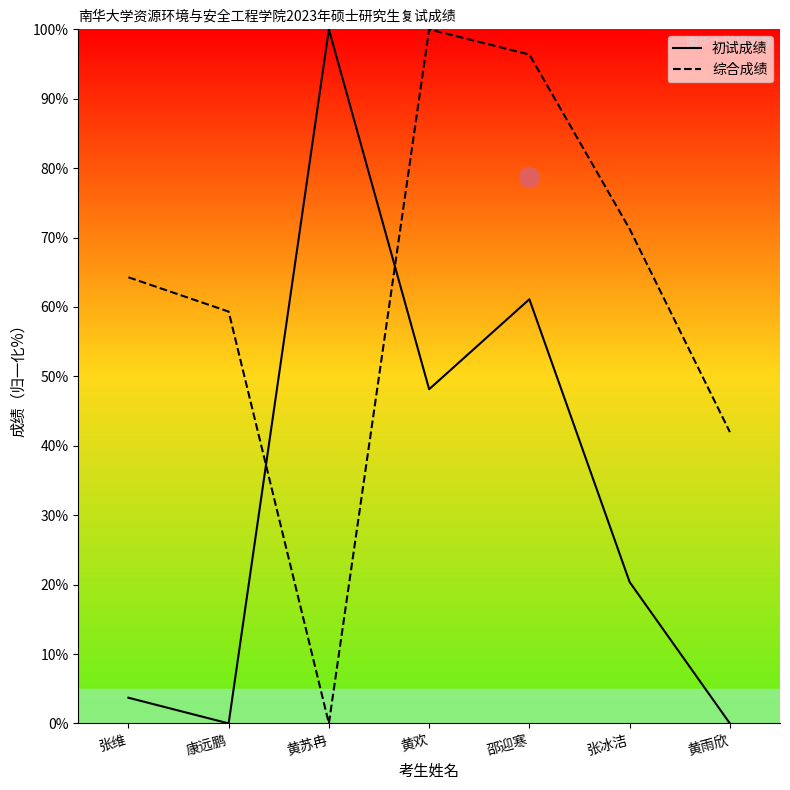

The 初试成绩 series shows 0.0 at 康远鹏. True or false?

True